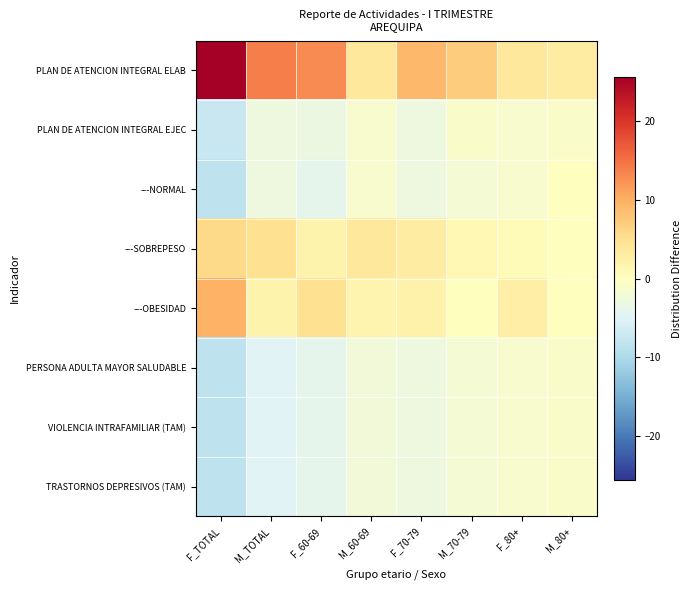

Which category has the lowest value across all series?

F_TOTAL